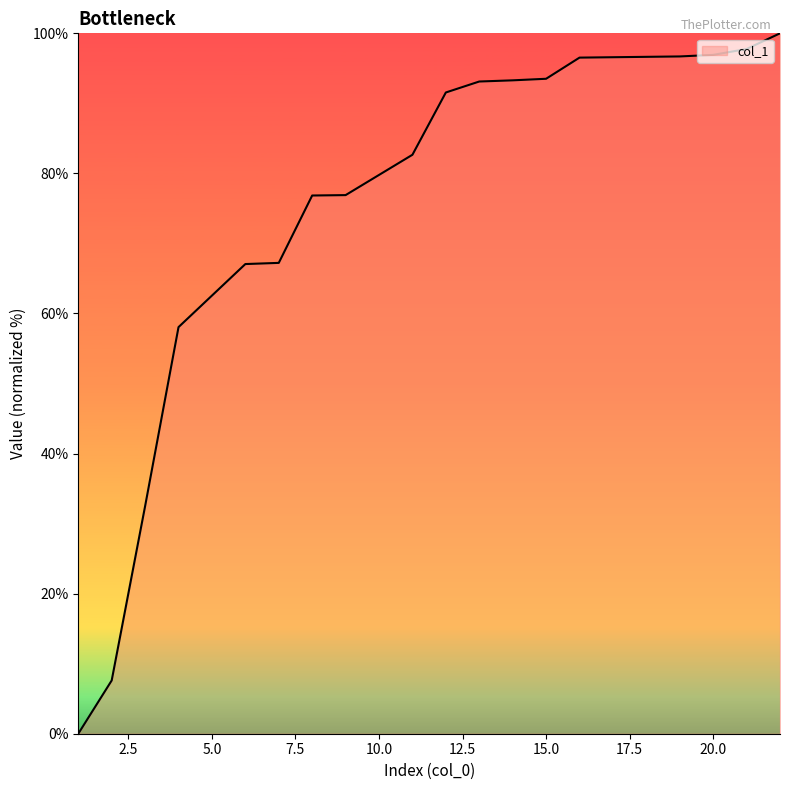

What is the maximum value shown in the chart?

100.0